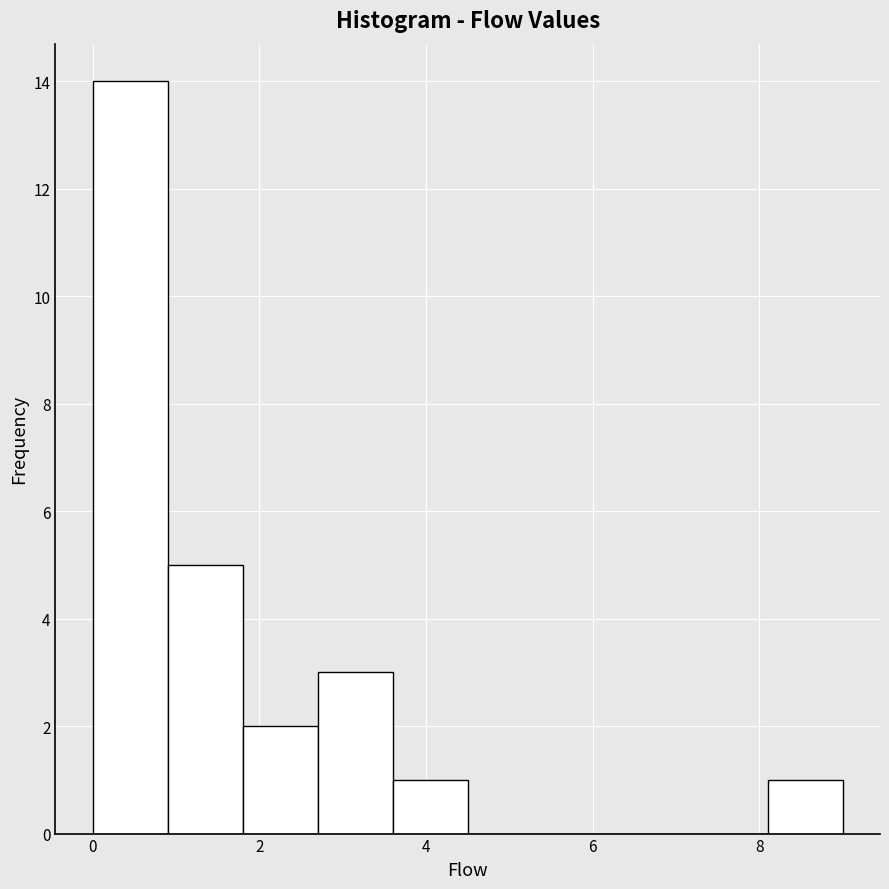

What is the height of the bar covering 0.9 to 1.8 on the x-axis? Neither the bar edges nor the heights are printed on the chart, so give them approximately, as read against the axes.

5